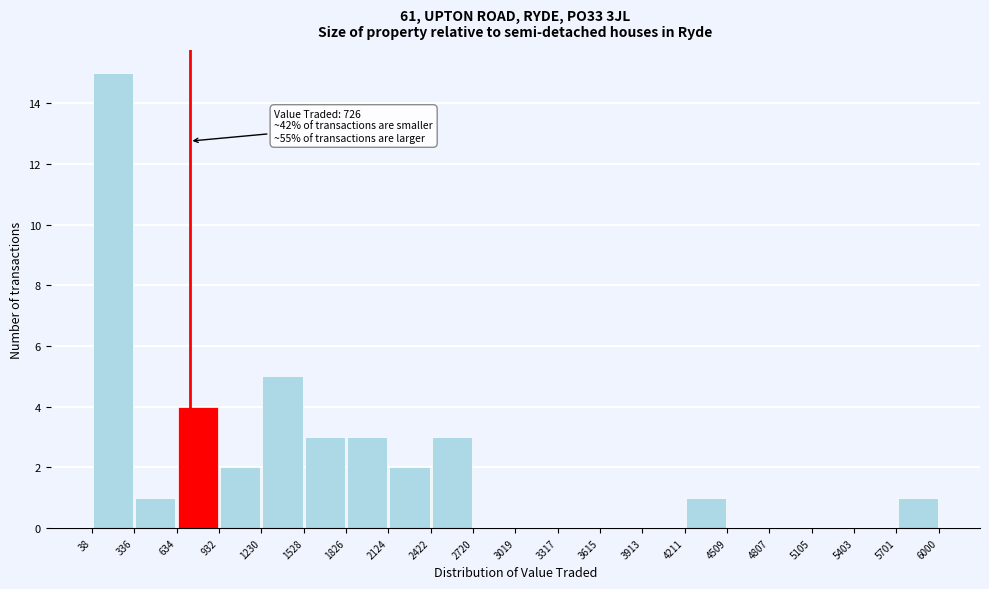

Over which range of the x-axis is the bar tallest?

38 to 336